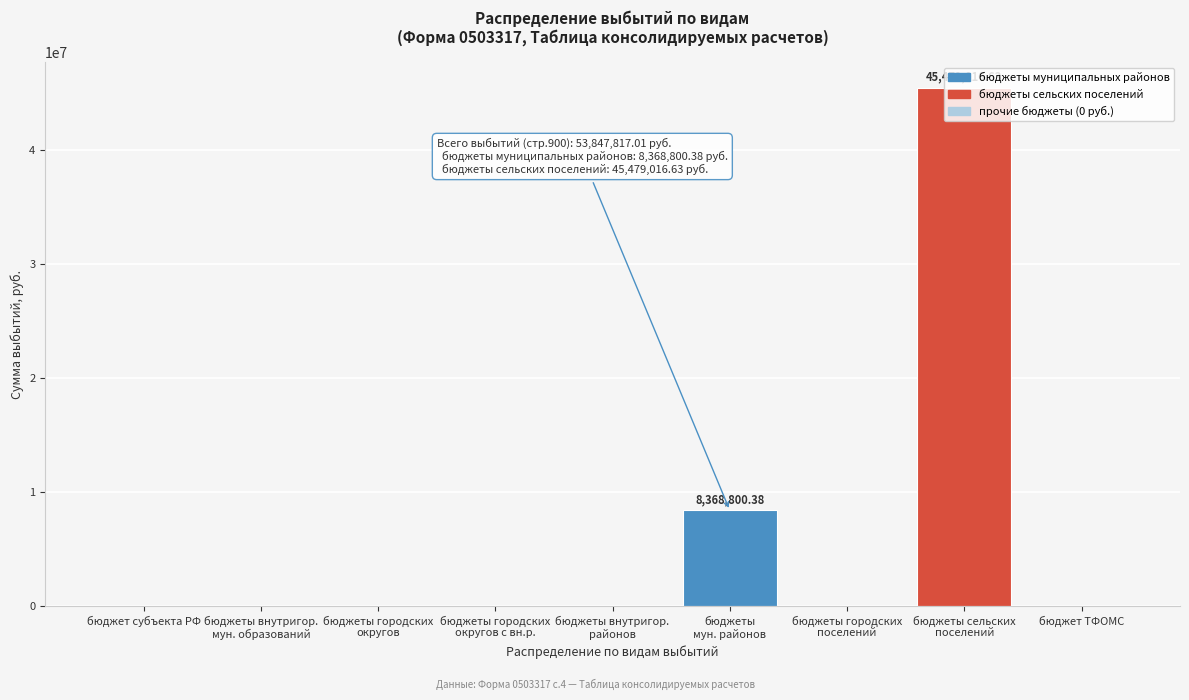

What is the sum of all values?

53847817.0